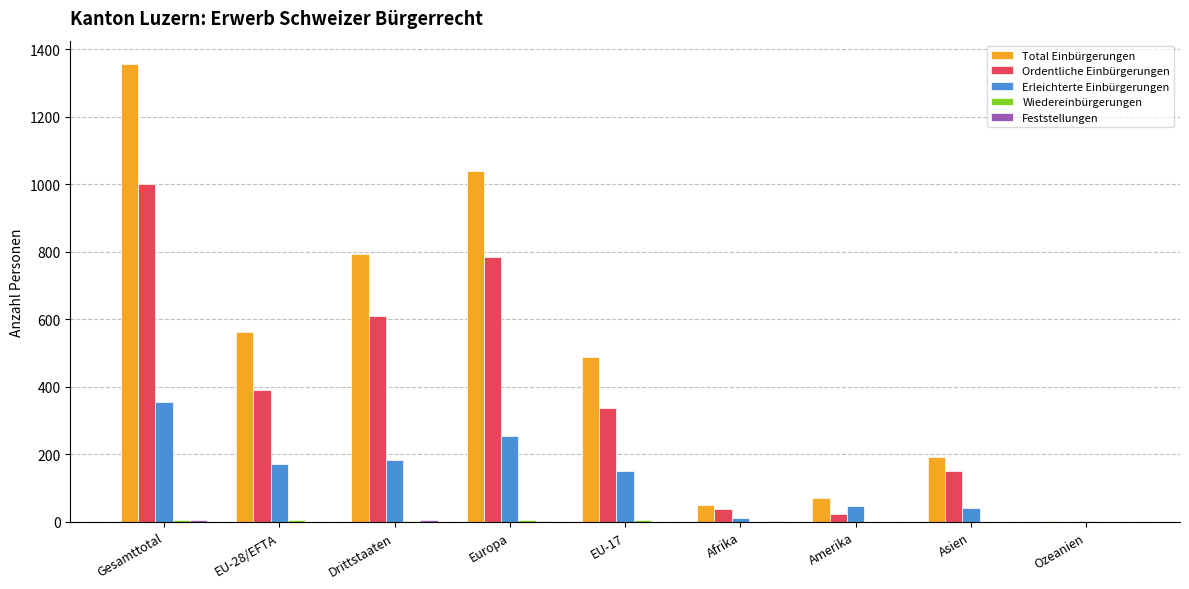

At which category is the sum across all series the highest?

Gesamttotal